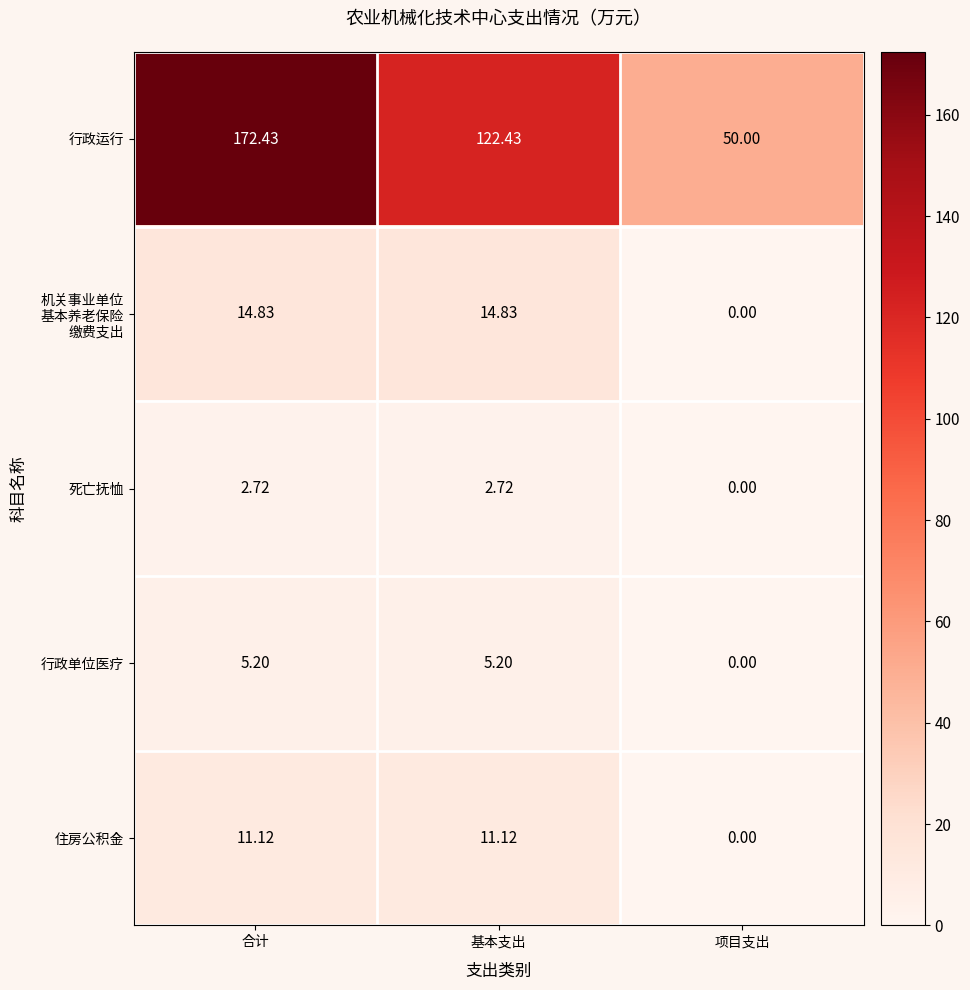

At which label does 行政单位医疗 first exceed 5?

合计